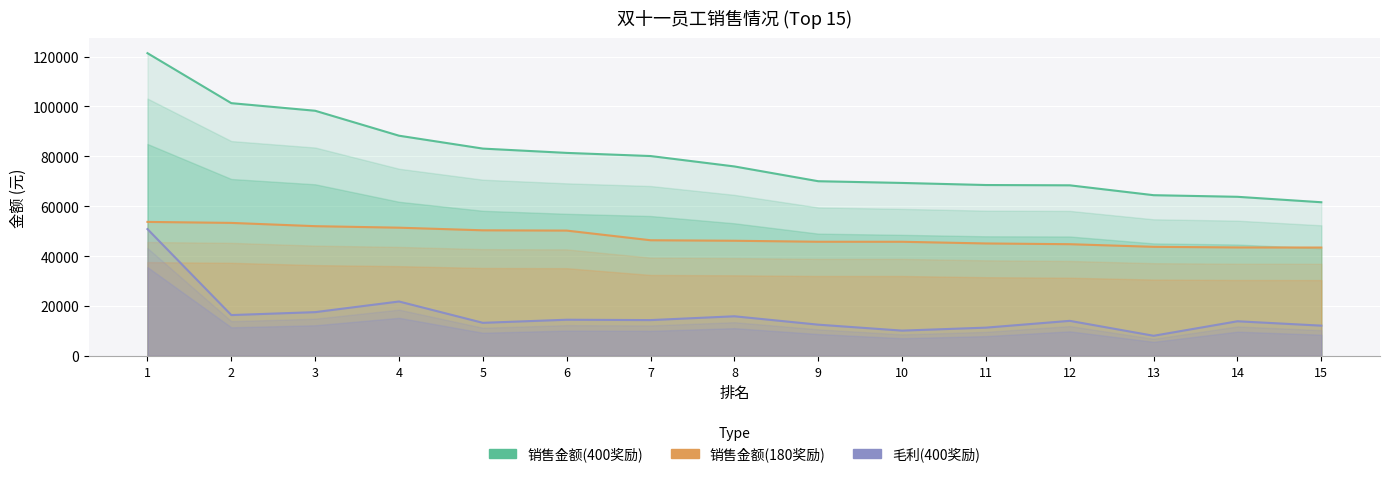

Is it true that 销售金额(400奖励) equals 118746.1 at 11?

False